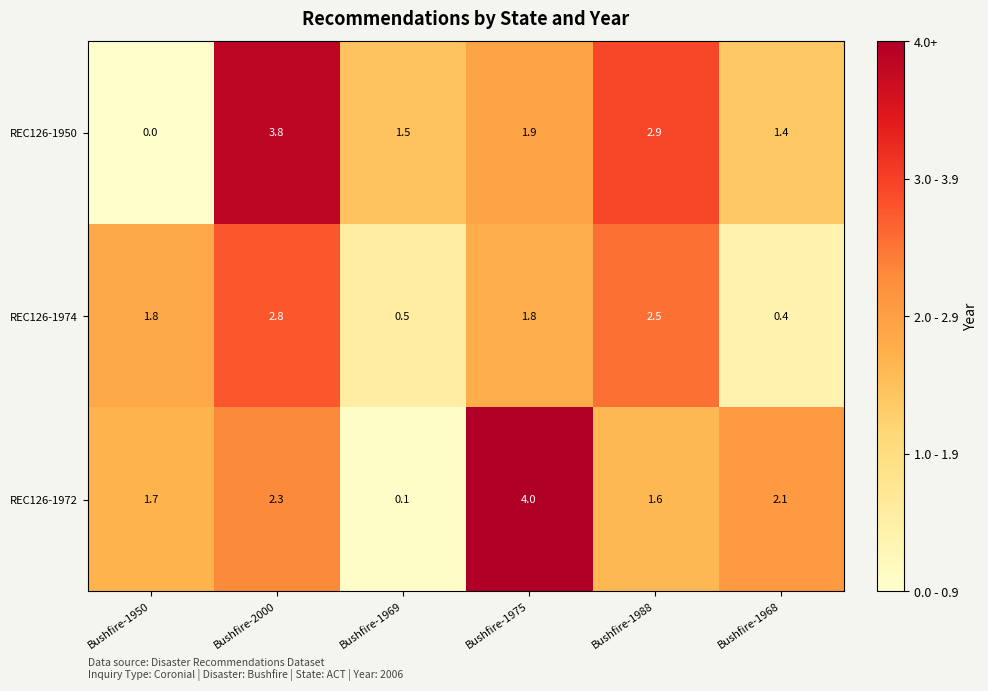

At which label does REC126-1950 first exceed 1?

Bushfire-2000